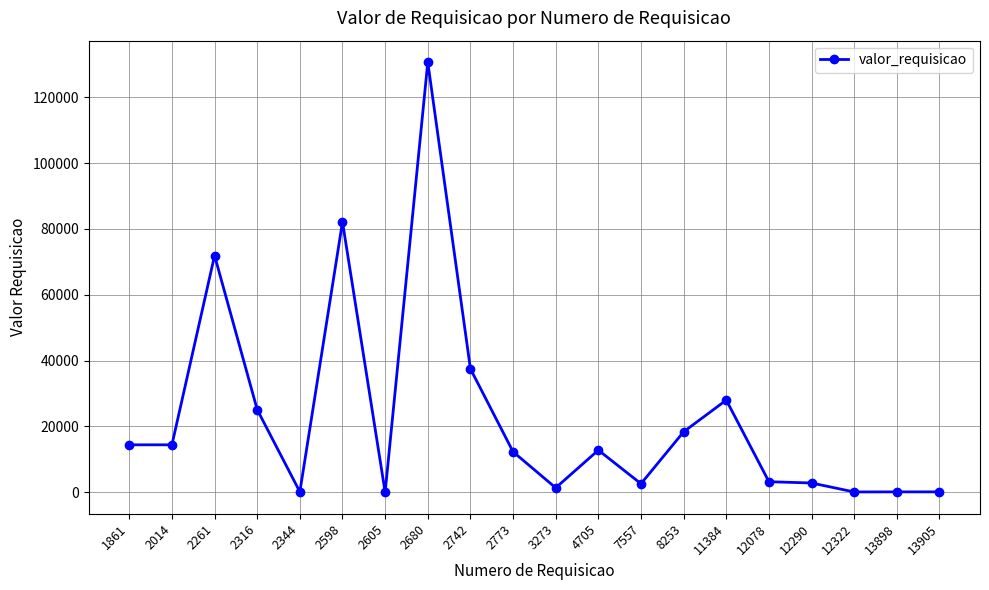

True or false: there are more than 2 points higher than both neighbors.

True